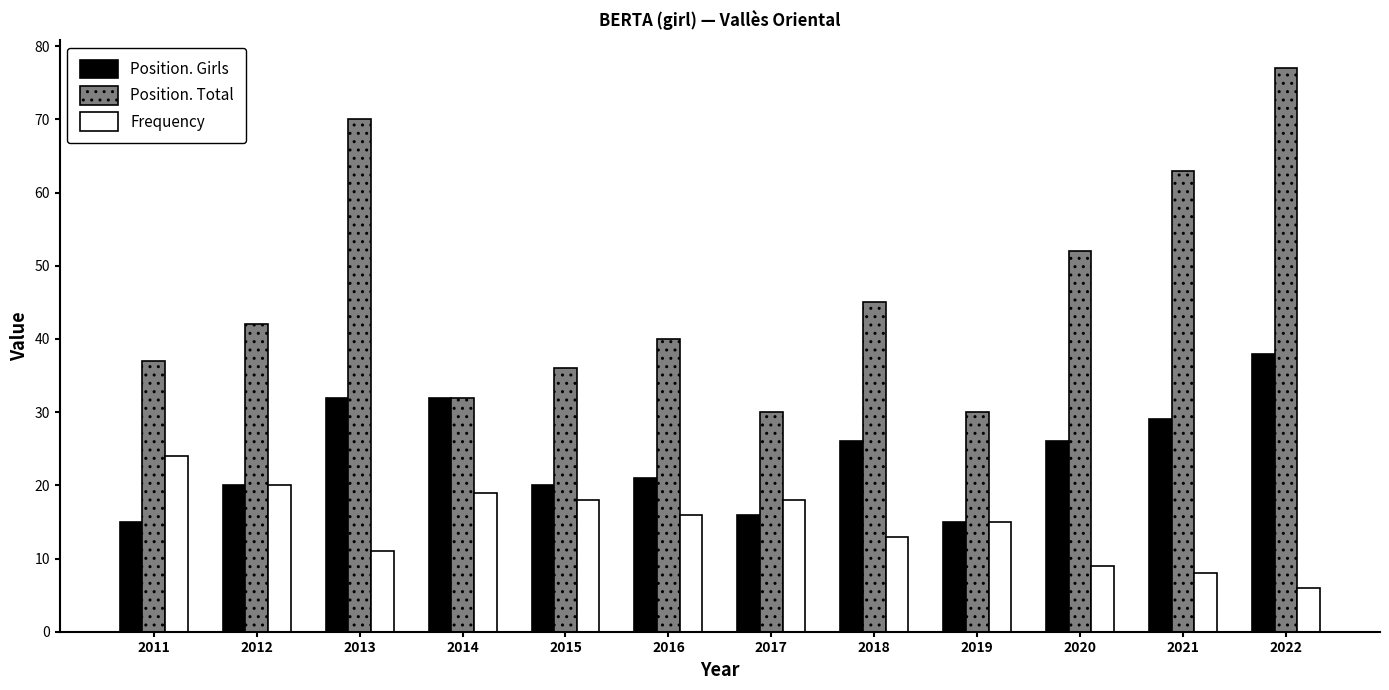

What are all the series names shown in the legend?

Position. Girls, Position. Total, Frequency